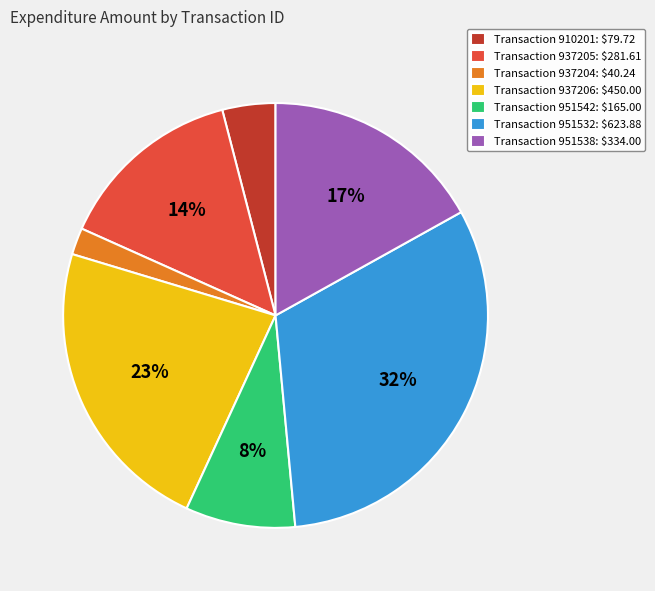

Is it true that Transaction 910201: $79.72 is 15% of the pie?

False